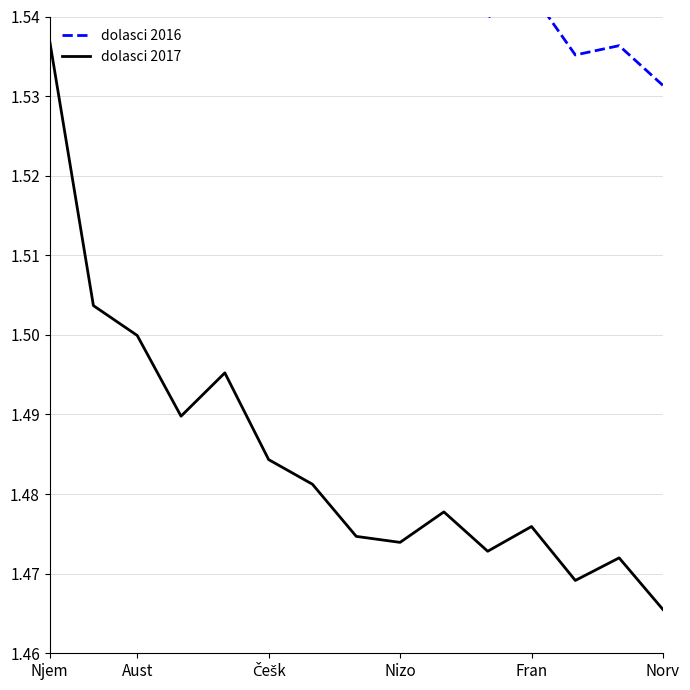

The value of dolasci 2017 at Aust is 1.5. True or false?

True